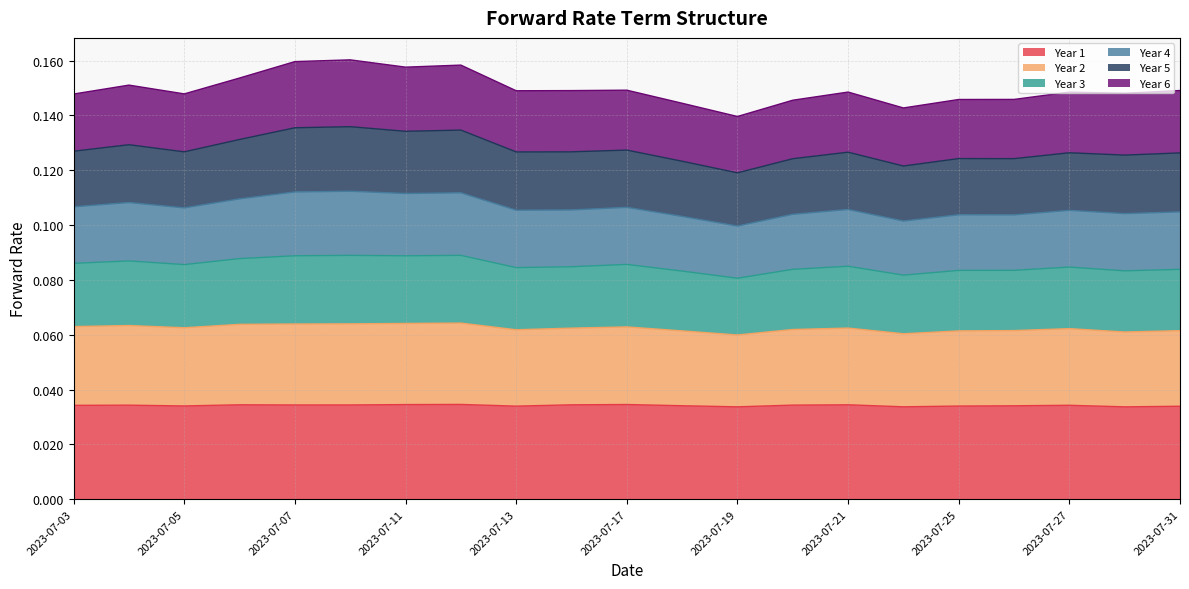

Which series has the largest range (max minus min)?

Year 4